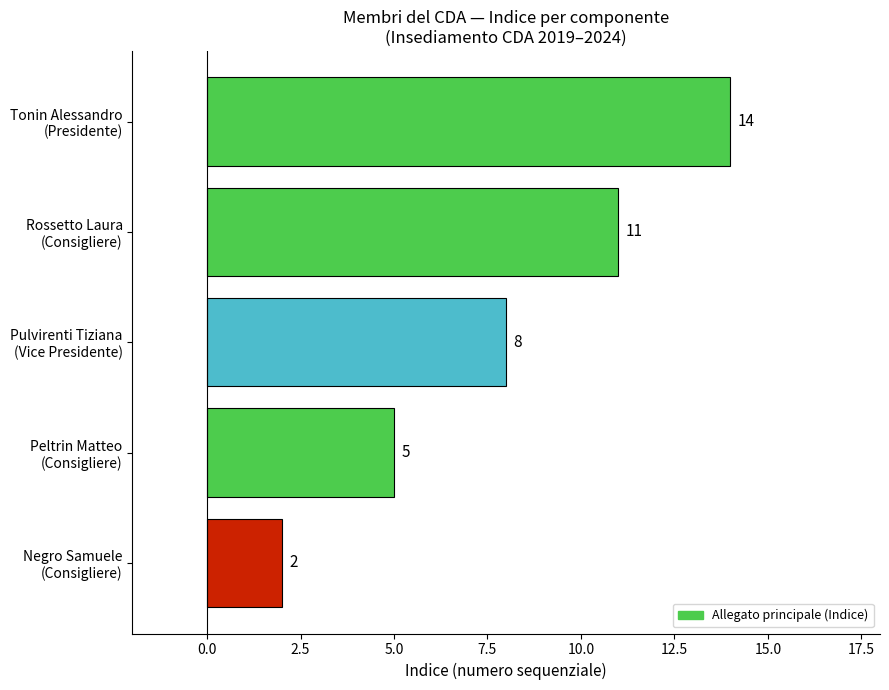

Reading bottom to top, extract all data points from this chart.

2	5	8	11	14